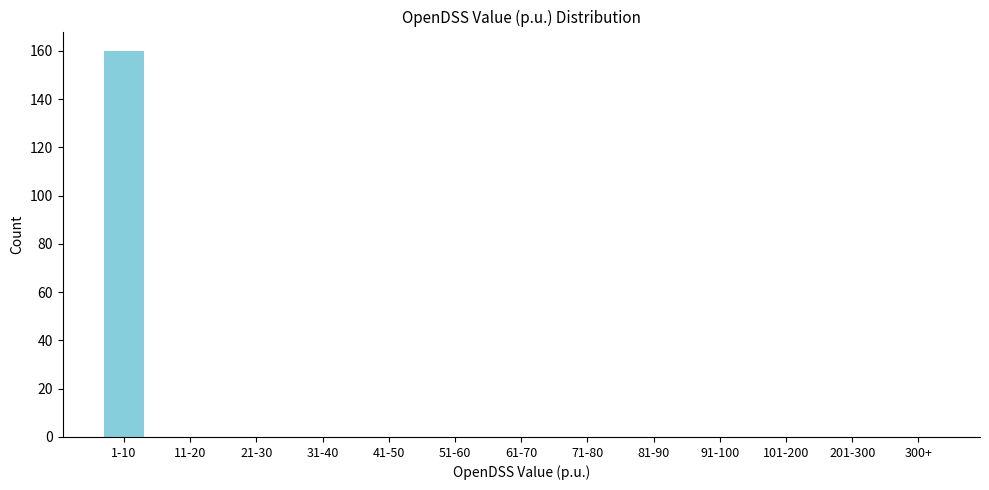

Reading left to right, extract all data points from this chart.

1-10=160	11-20=0	21-30=0	31-40=0	41-50=0	51-60=0	61-70=0	71-80=0	81-90=0	91-100=0	101-200=0	201-300=0	300+=0